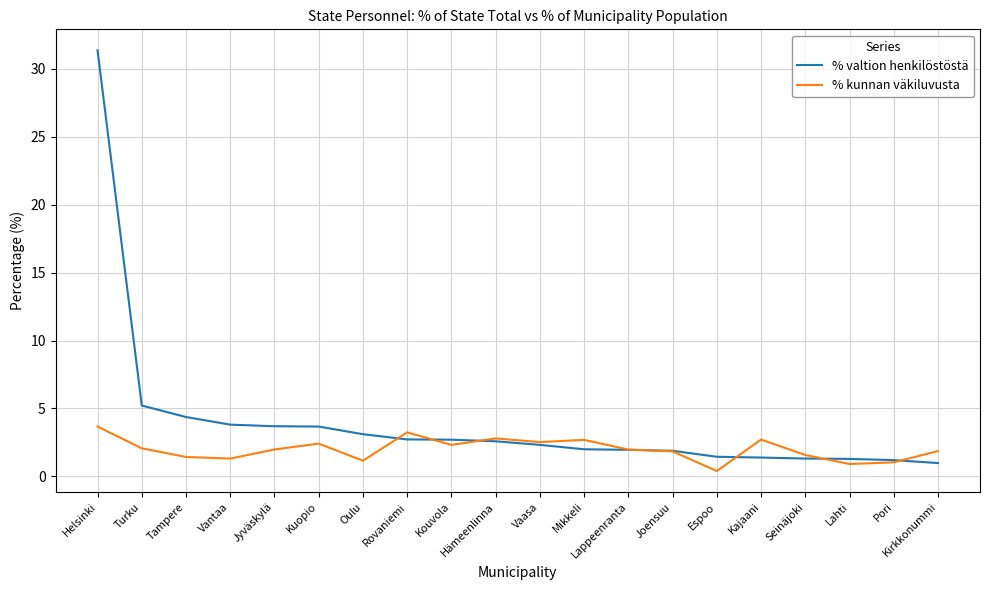

The value of % kunnan väkiluvusta at Vaasa is 1.1. True or false?

False